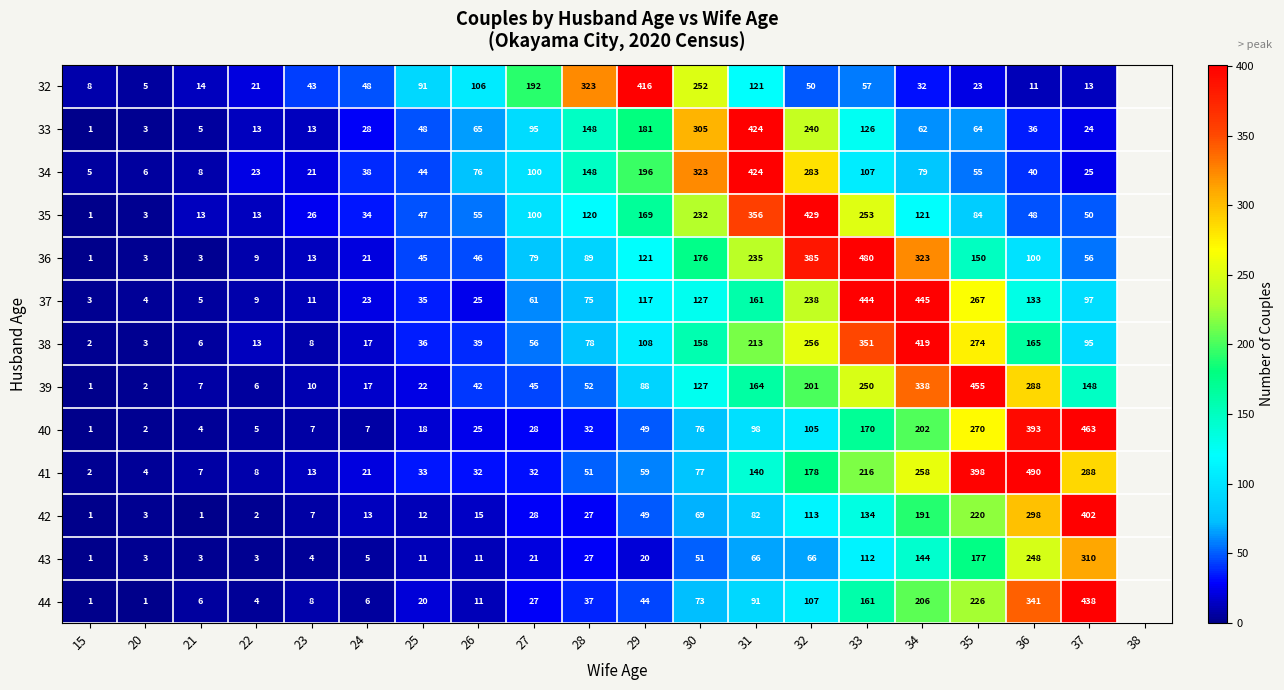

What is the total value across all series at 20?

42